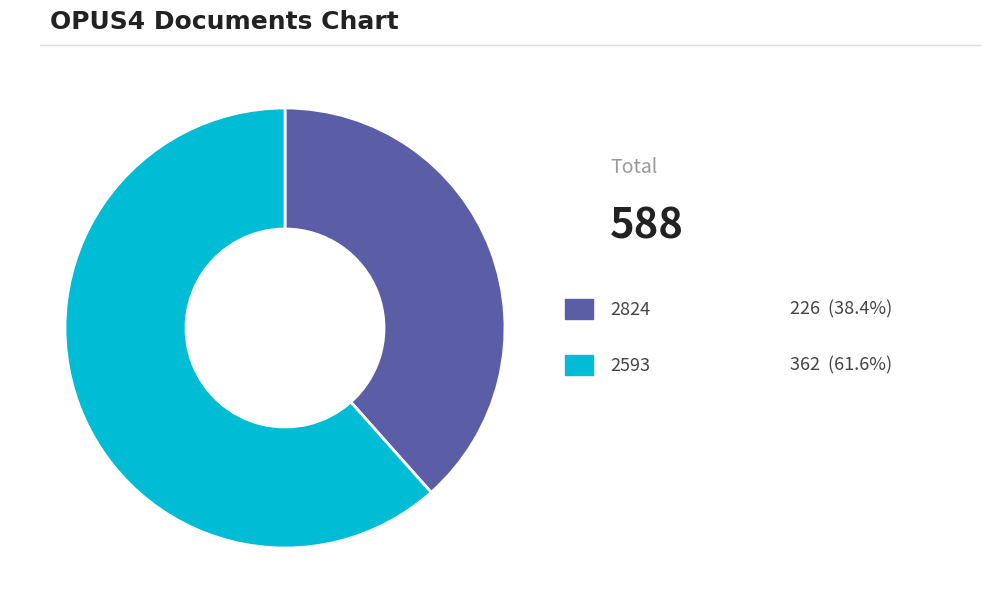

Is there a majority slice in this chart?

Yes